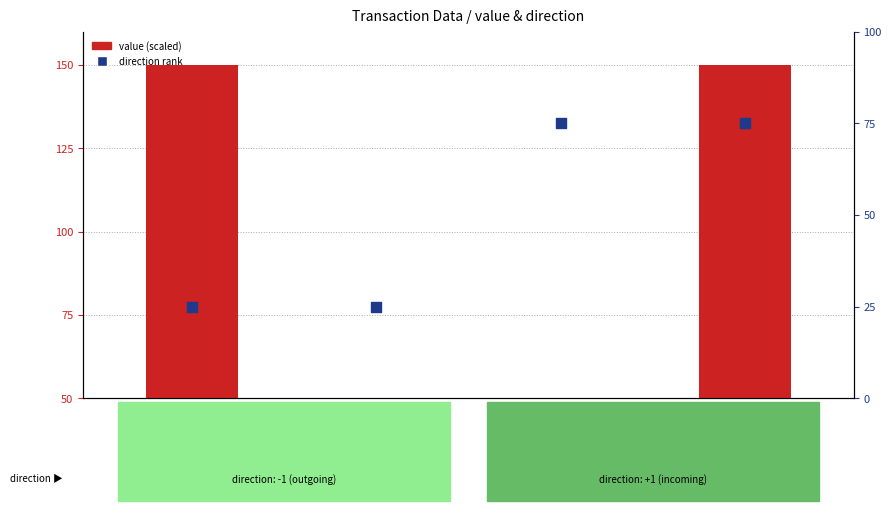

At which category is the sum across all series the highest?

3a7fe3c3